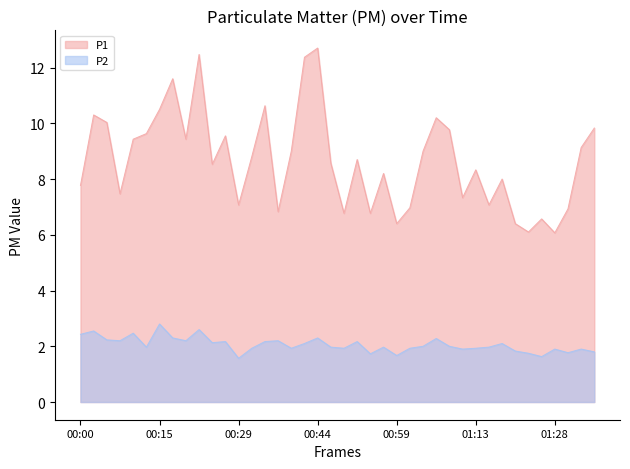

Which category has the highest value across all series?

00:44